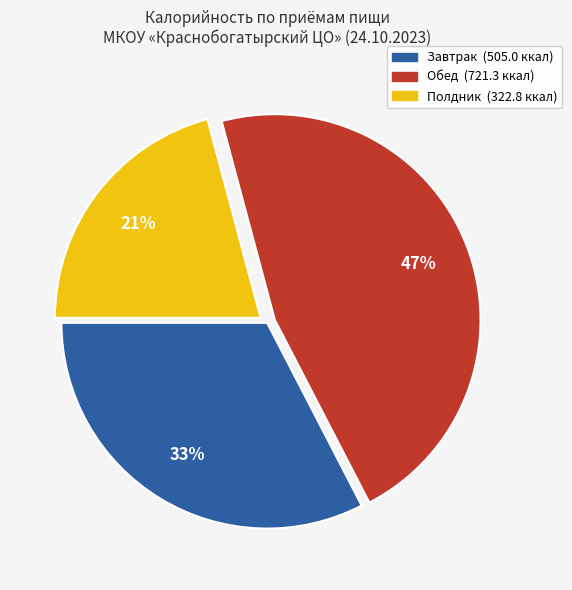

Does any single category account for the majority?

No